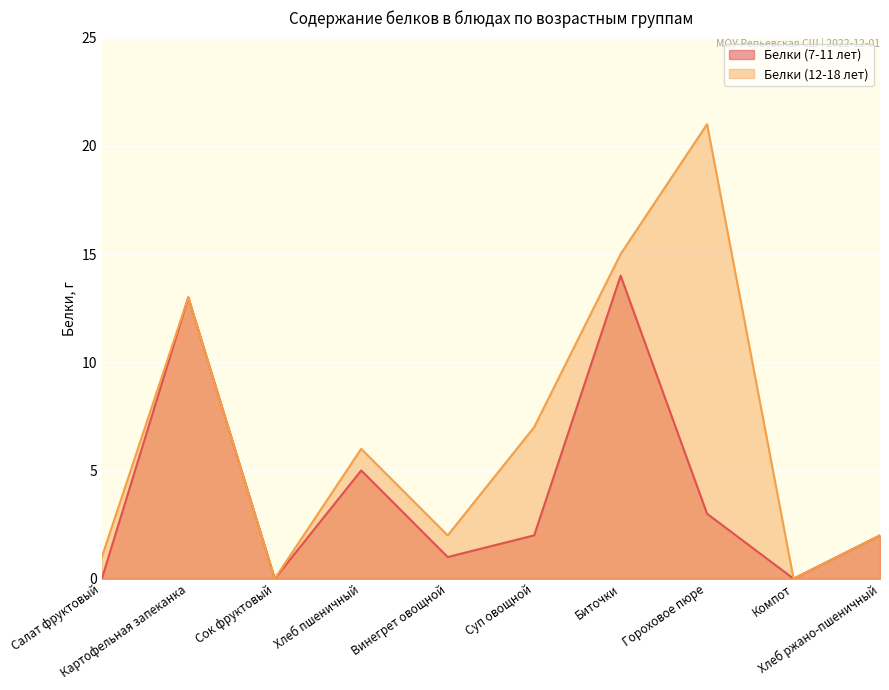

Reading left to right, what are all the values shown in this chart?

0	13	0	5	1	2	14	3	0	2